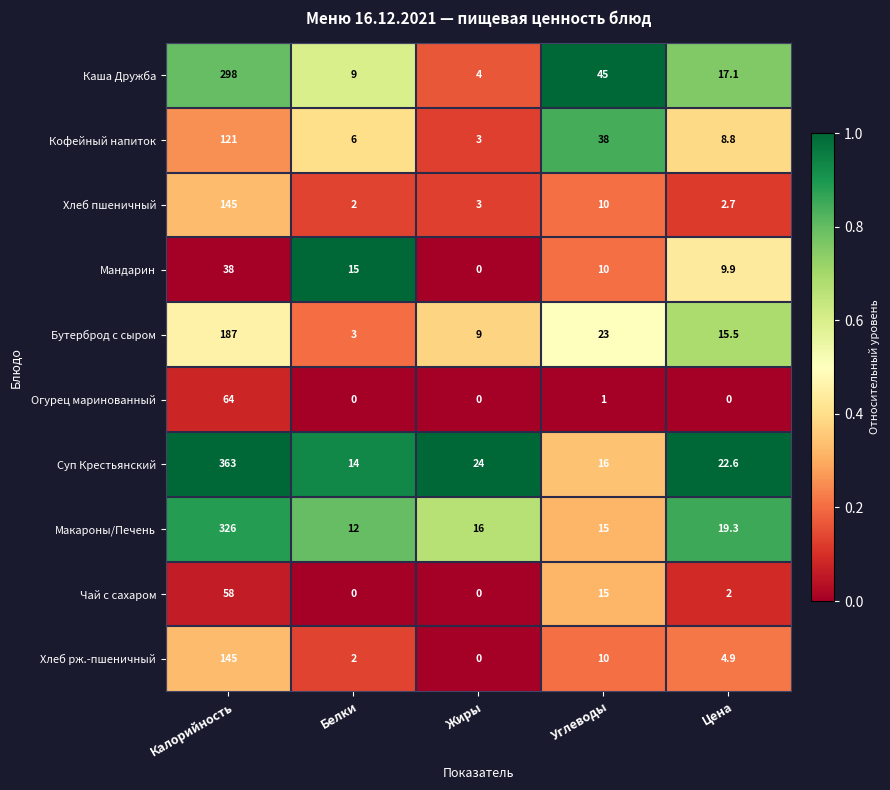

Is it true that Хлеб рж.-пшеничный equals 0.0 at Жиры?

True